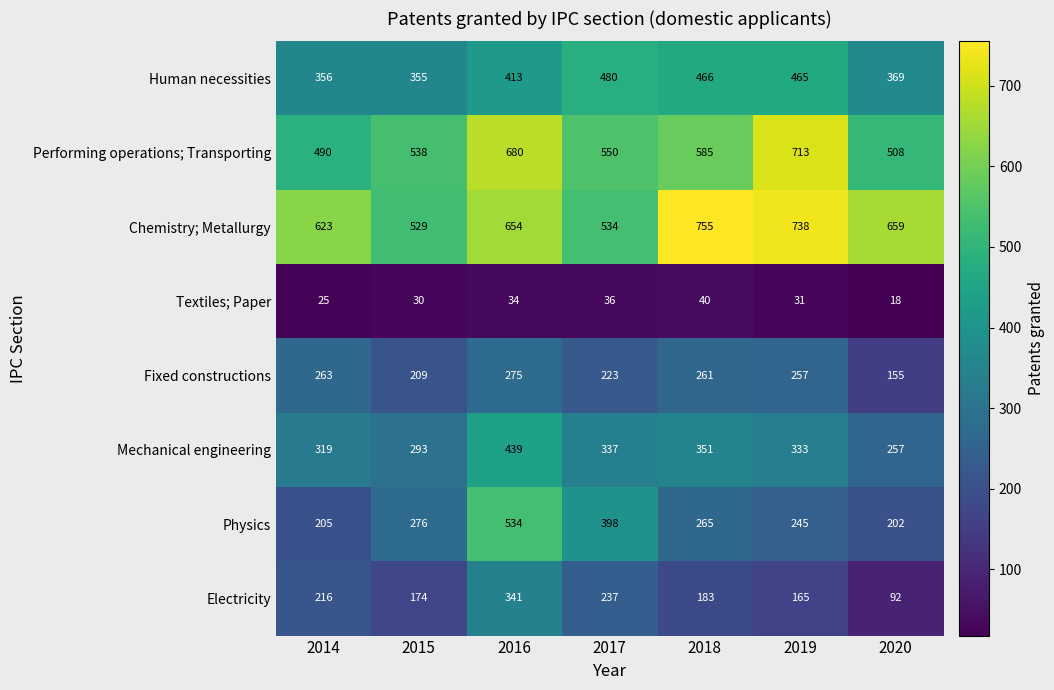

Where does the Electricity series first go above 183?

2014